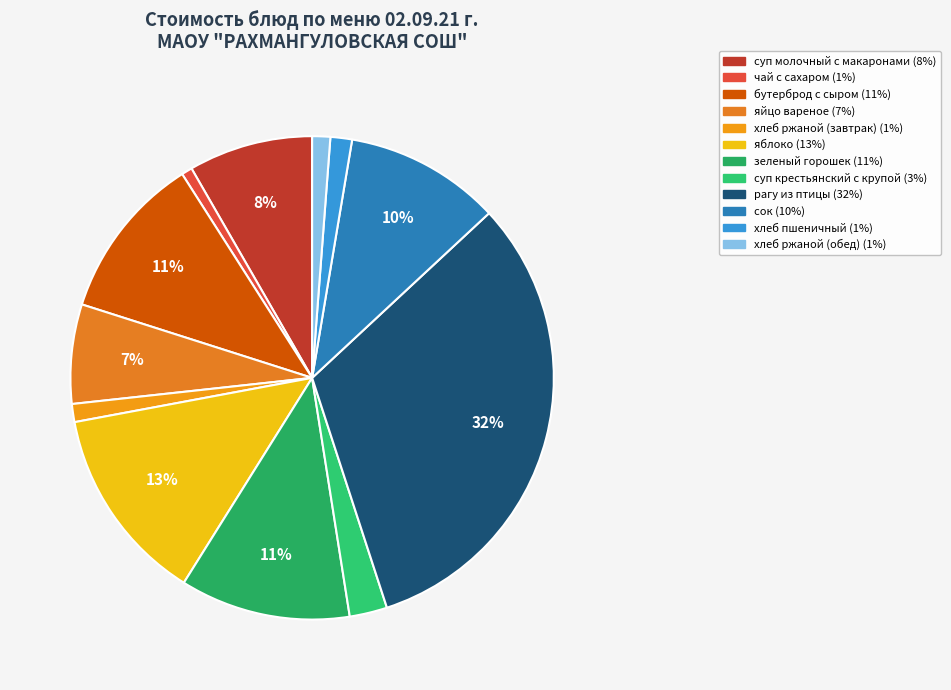

What percentage is NOT represented by зеленый горошек?

88.6%